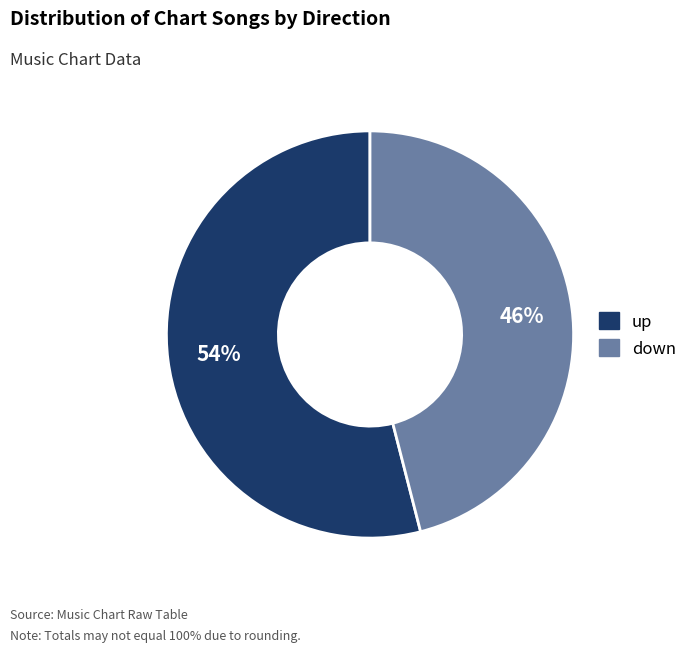

Which slice is the smallest?

down